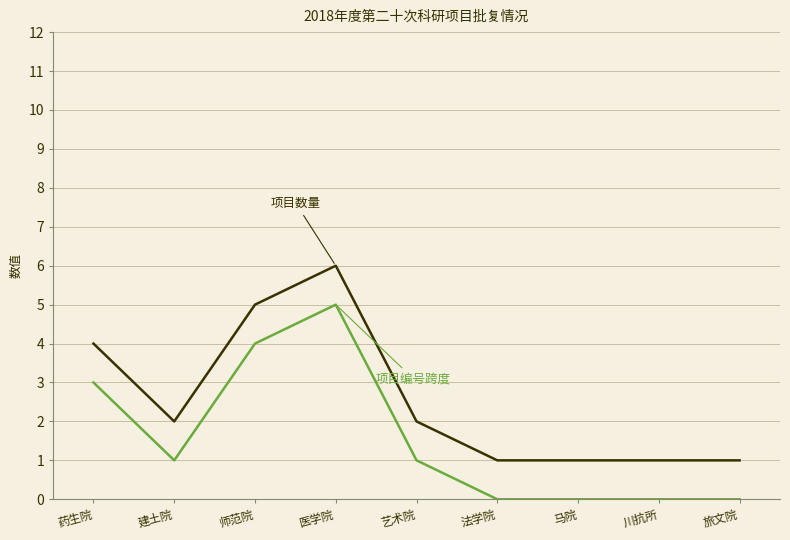

Reading left to right, list all the values displayed in this chart.

项目数量: 药生院=4	建土院=2	师范院=5	医学院=6	艺术院=2	法学院=1	马院=1	川抗所=1	旅文院=1
项目编号跨度: 药生院=3	建土院=1	师范院=4	医学院=5	艺术院=1	法学院=0	马院=0	川抗所=0	旅文院=0